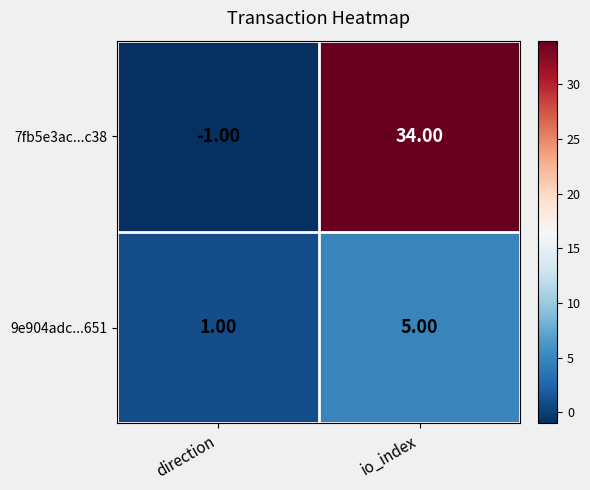

What is the average value of the 9e904adc...651 series?

3